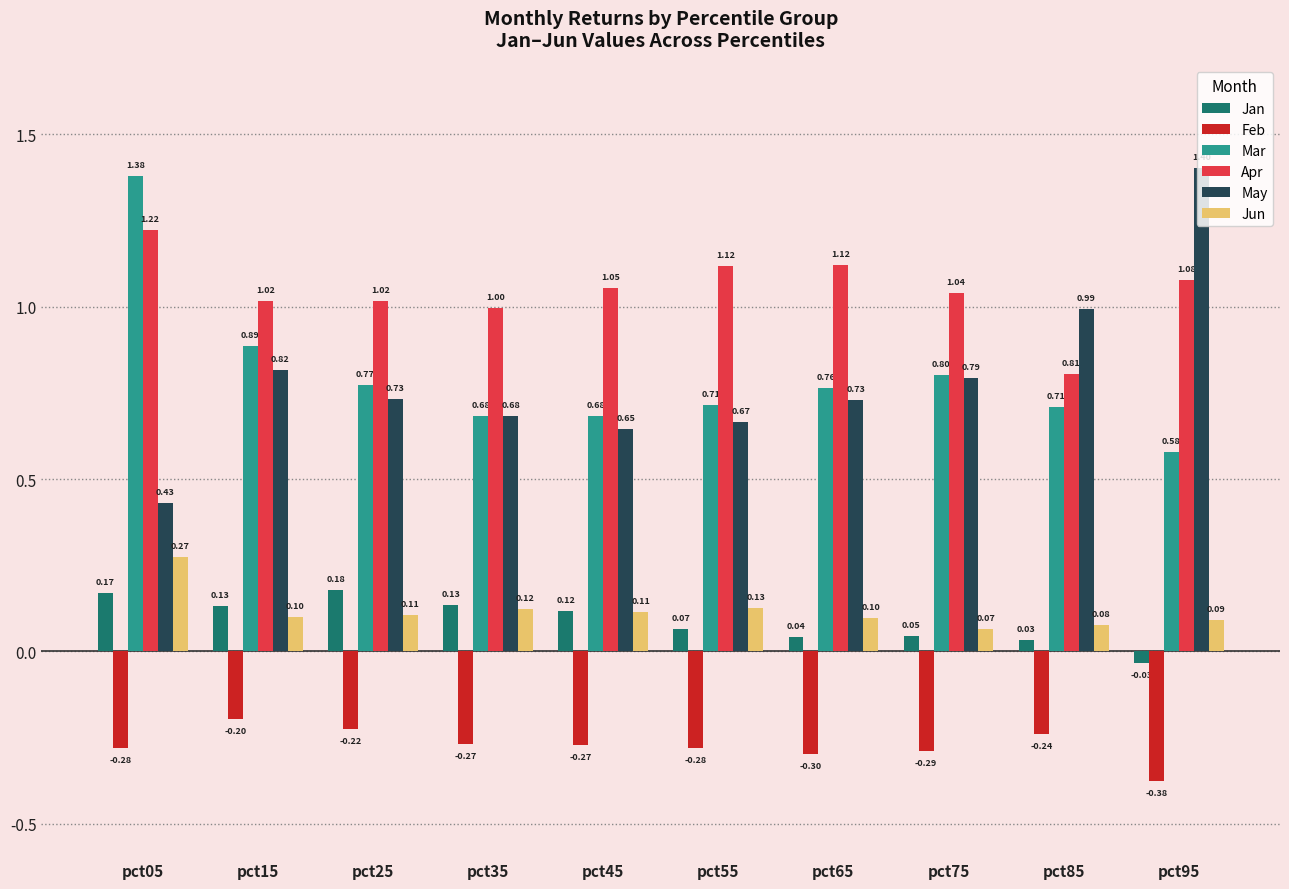

Count the number of categories in the chart.

10